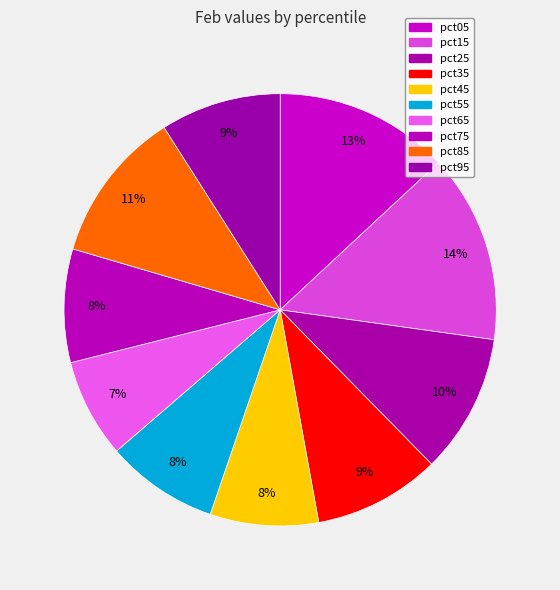

Rank the categories by value from lowest to highest.

pct65, pct45, pct55, pct75, pct95, pct35, pct25, pct85, pct05, pct15